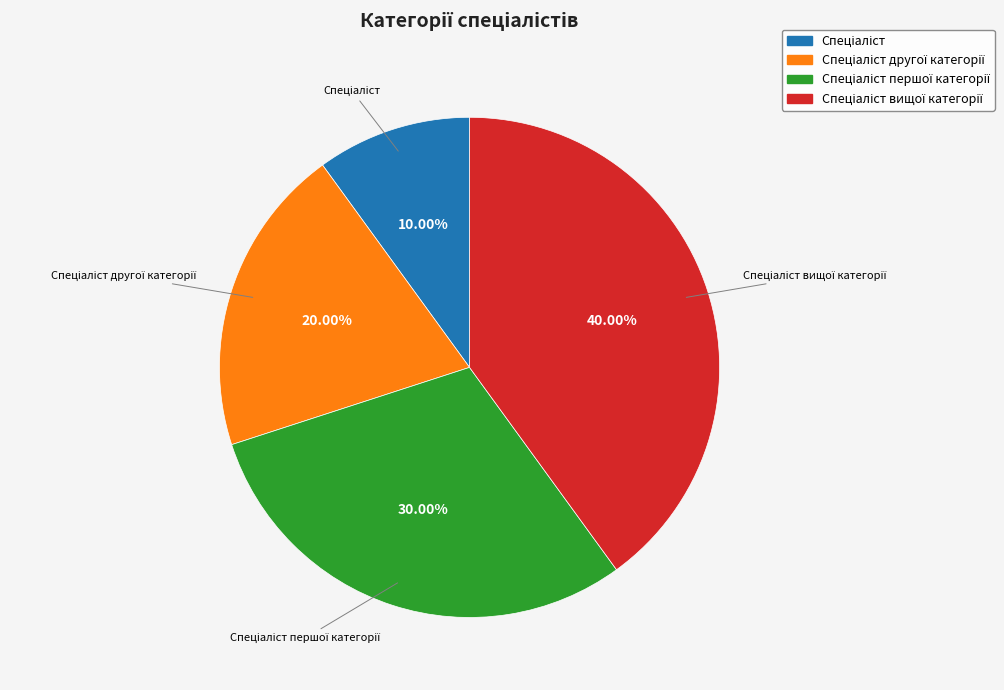

Count the number of slices in the pie.

4